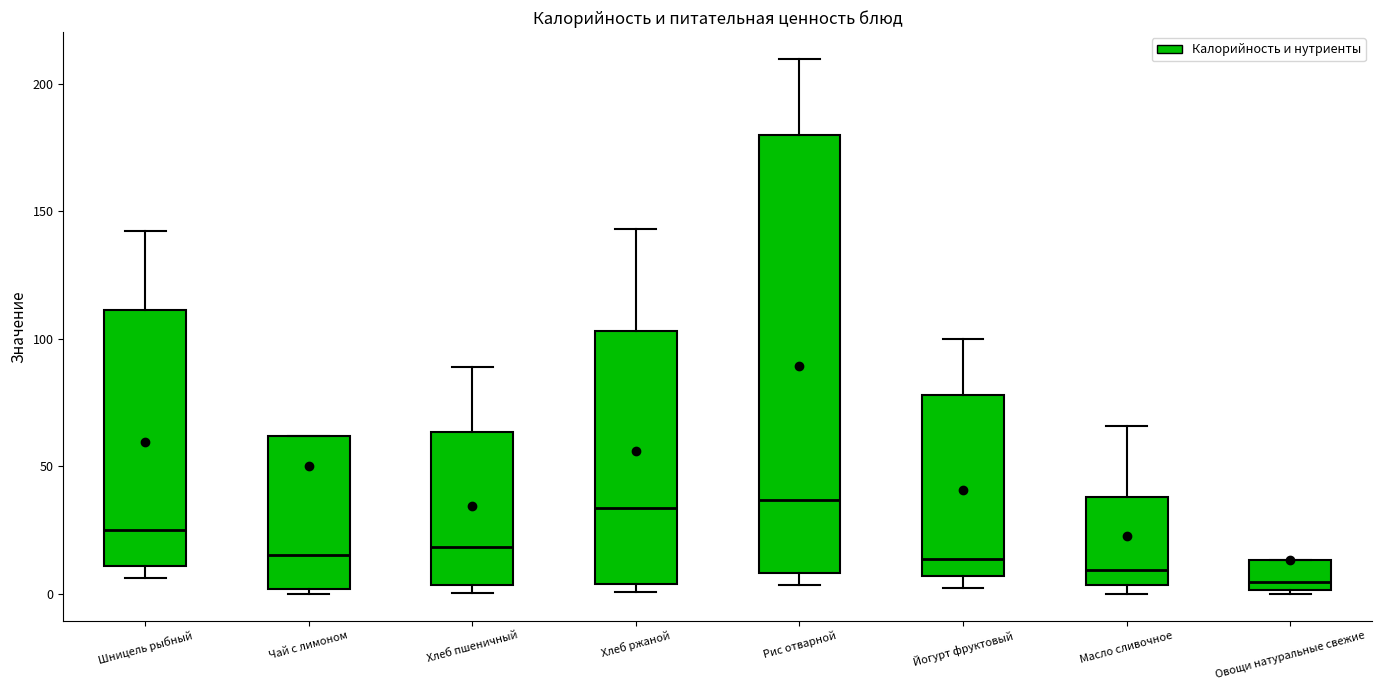

Reading left to right, read every box against the y-axis: the position of its median line, the range the box covers, and the ends of its whiskers. The values are not printed on the chart, so give them approximately, as read against the axis.

Шницель рыбный: median 25, box 10 to 110, whiskers 5 to 140
Чай с лимоном: median 15, box 0 to 60, whiskers 0 (just below the box's lower edge) to 60
Хлеб пшеничный: median 20, box 5 to 65, whiskers 0 to 90
Хлеб ржаной: median 35, box 5 to 105, whiskers 0 to 145
Рис отварной: median 35, box 10 to 180, whiskers 5 to 210
Йогурт фруктовый: median 15, box 5 to 80, whiskers 0 to 100
Масло сливочное: median 10, box 5 to 40, whiskers 0 to 65
Овощи натуральные свежие: median 5, box 0 to 15, whiskers 0 to 15